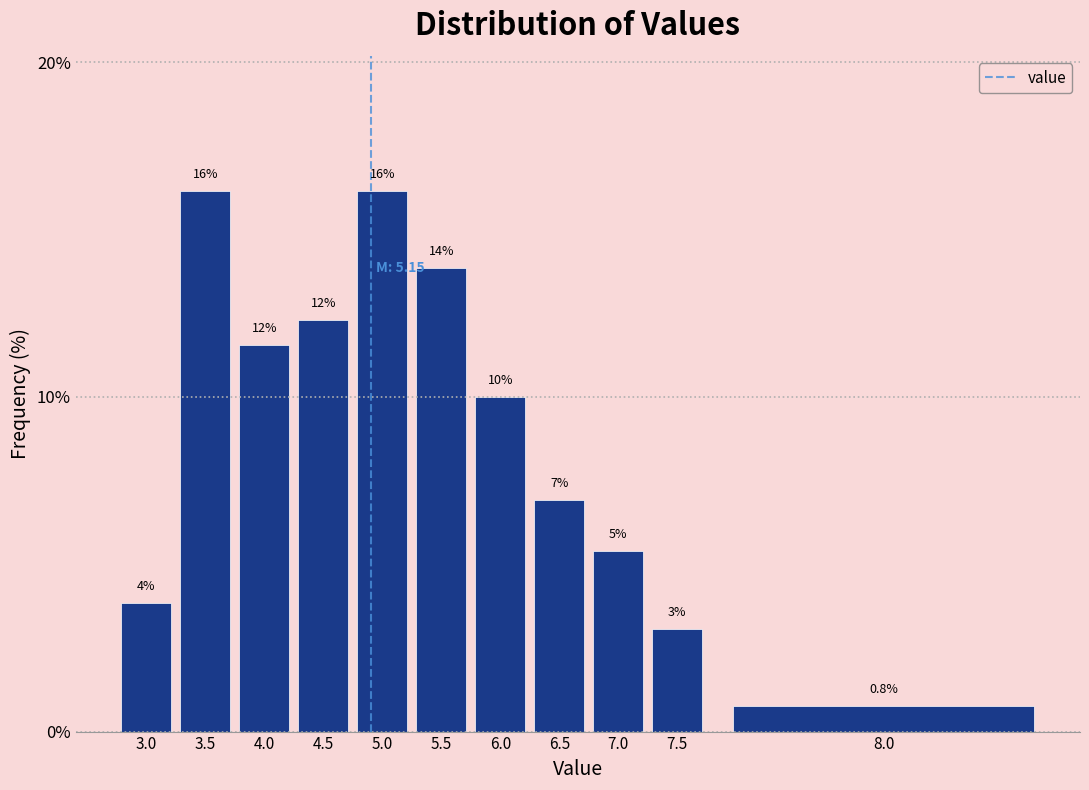

How many bars are there in total?

11